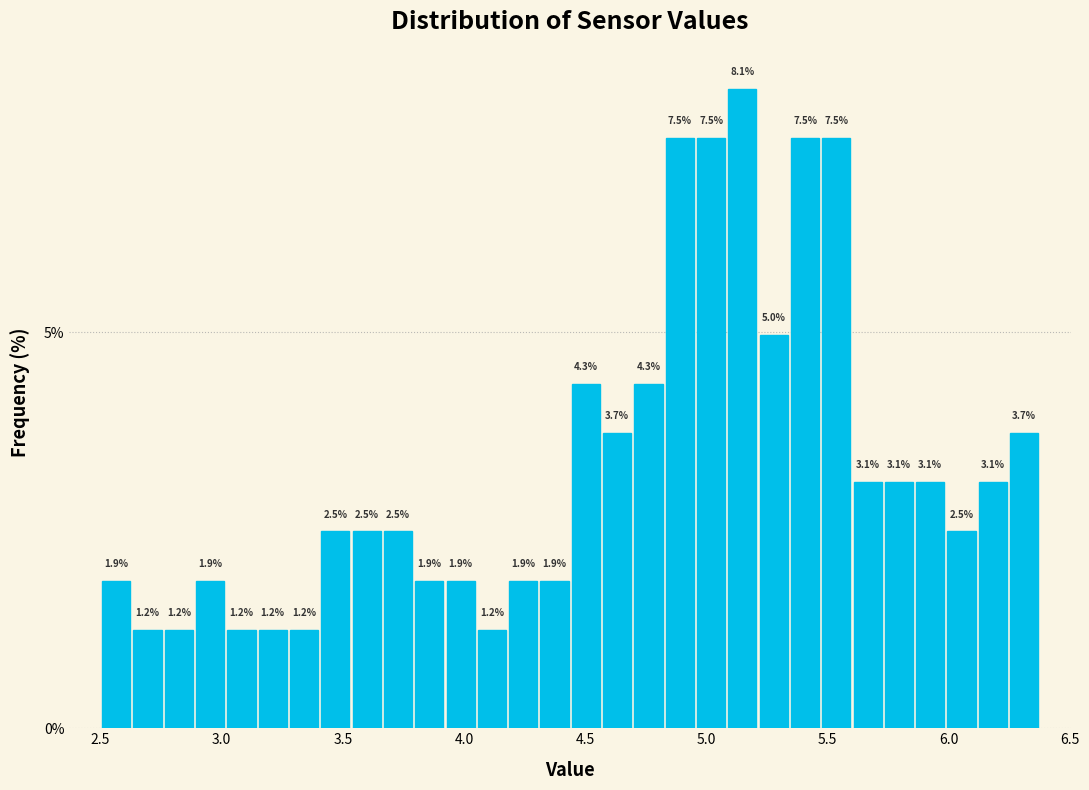

Read against the x-axis, roughly where is the centre of the tallest bar?

5.15